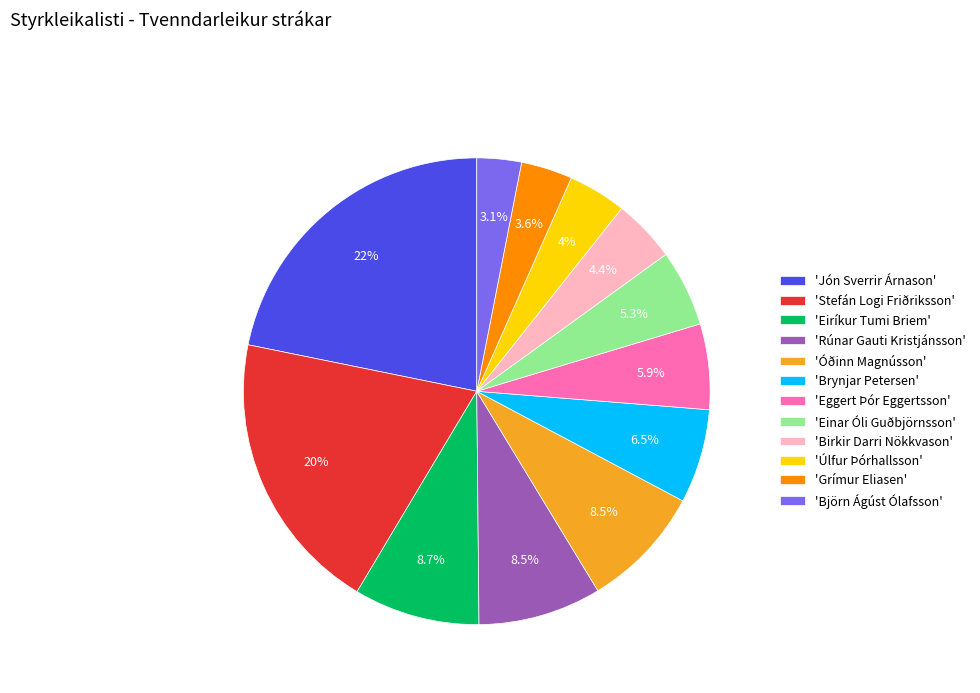

How many slices are in this pie chart?

12